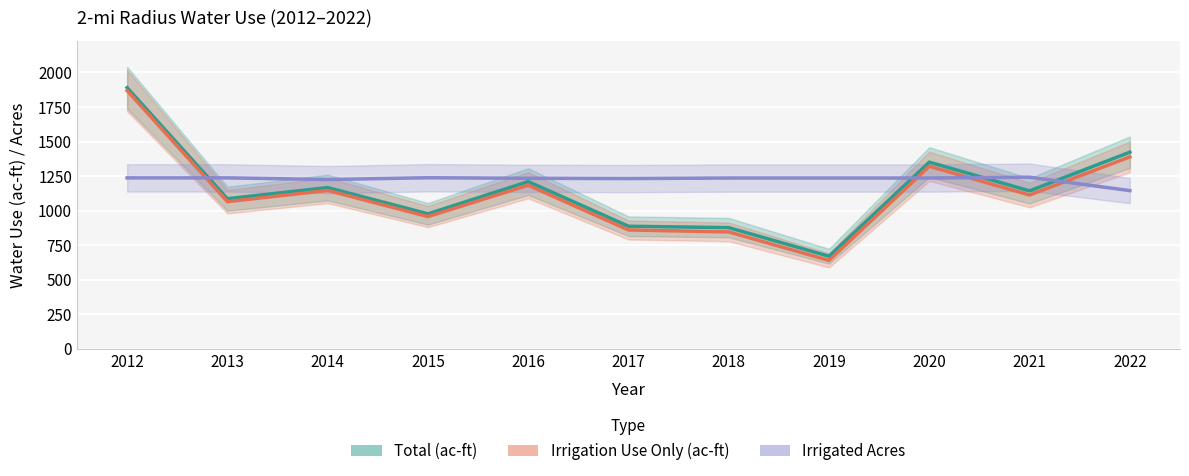

What is the maximum value for Total (ac-ft)?

1889.6